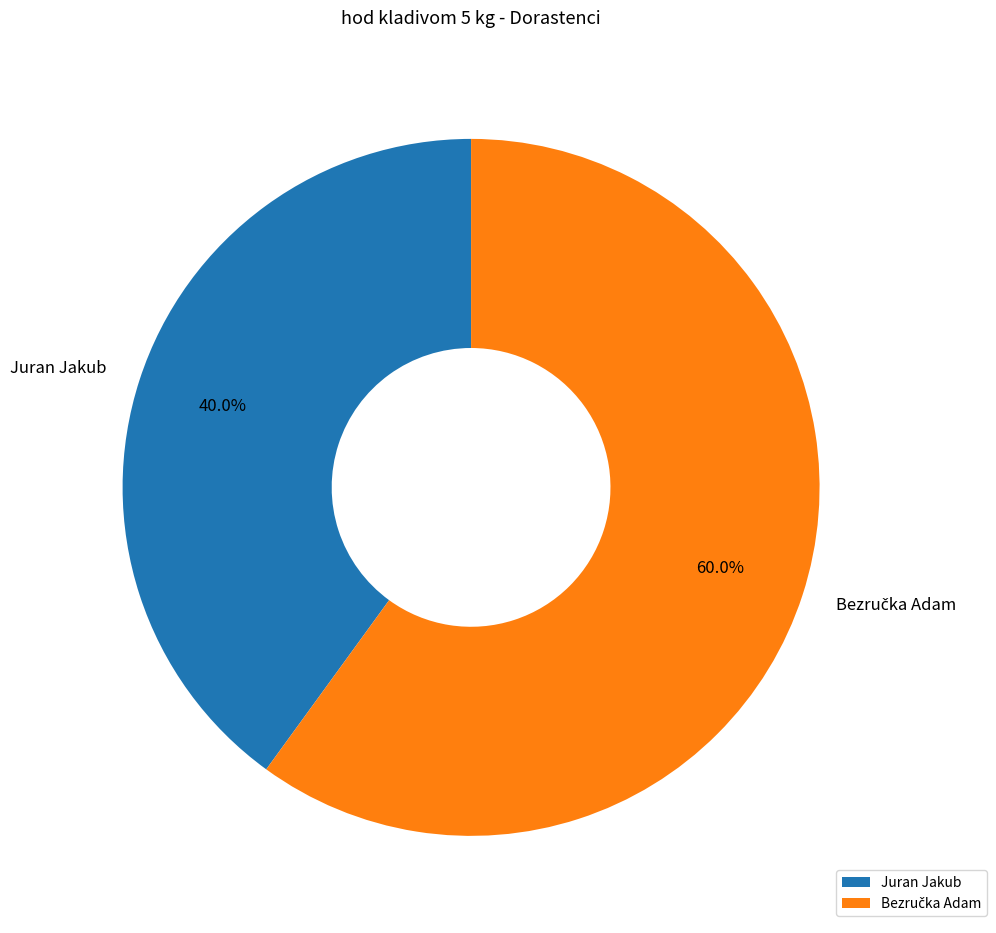

How much of the chart is everything except Juran Jakub?

60.0%